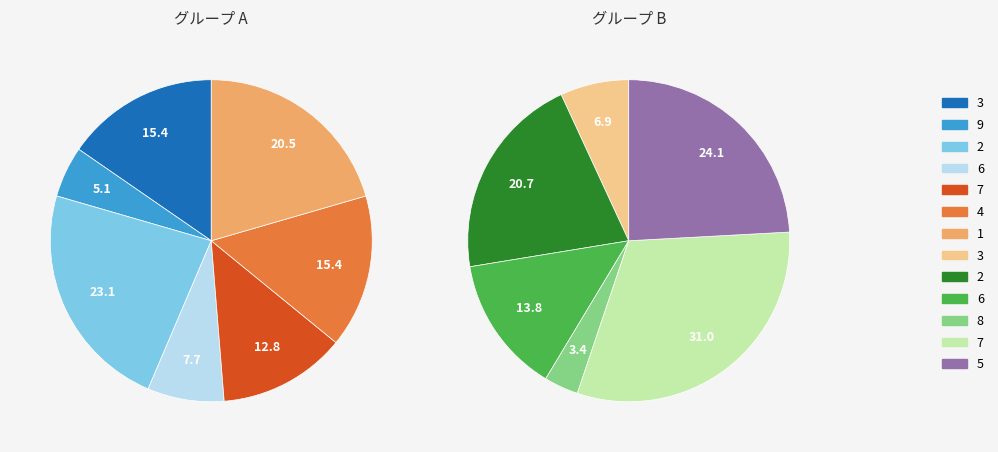

How many slices are in this pie chart?

13